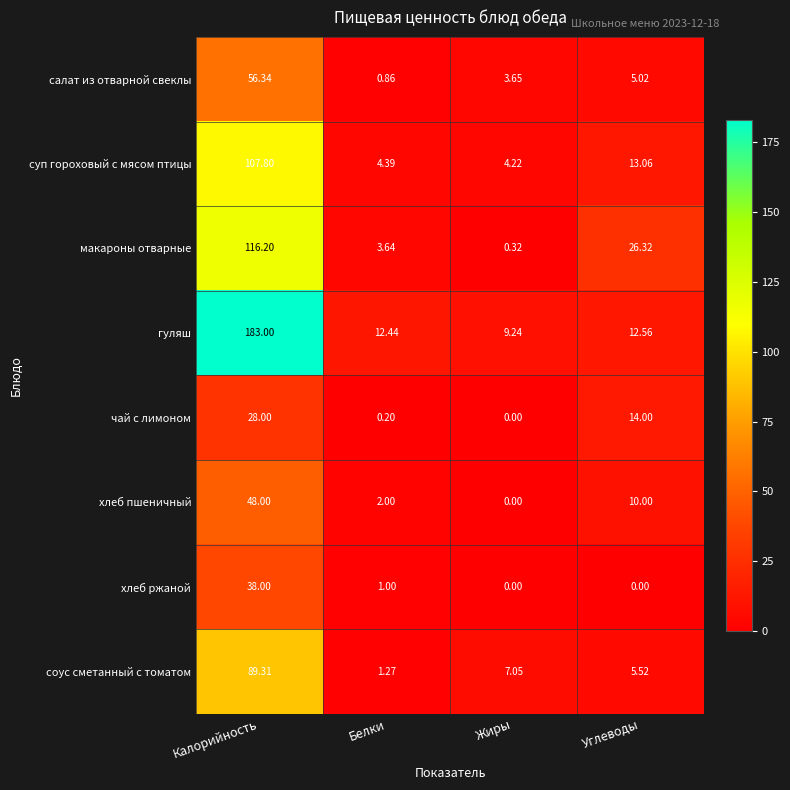

At which label does соус сметанный с томатом reach its peak?

Калорийность